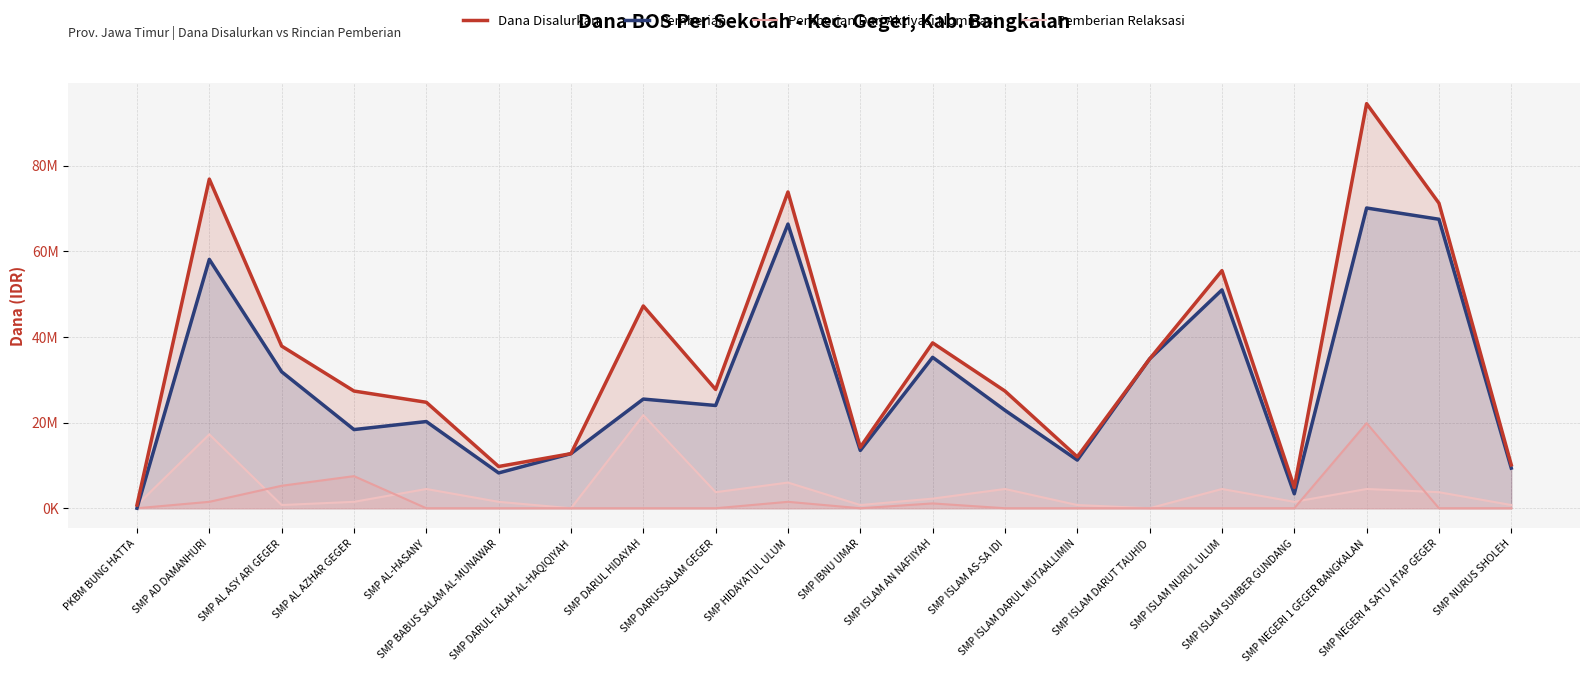

How many series are shown in this chart?

4